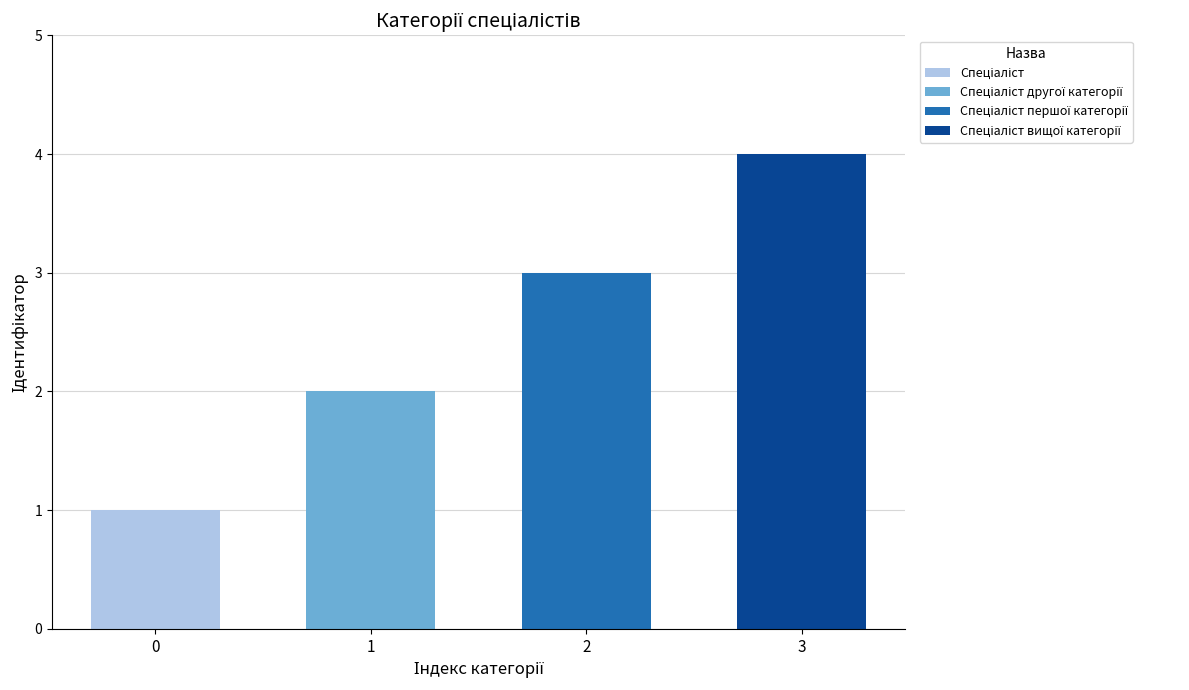

At which label does the data first exceed 3?

Спеціаліст вищої категорії